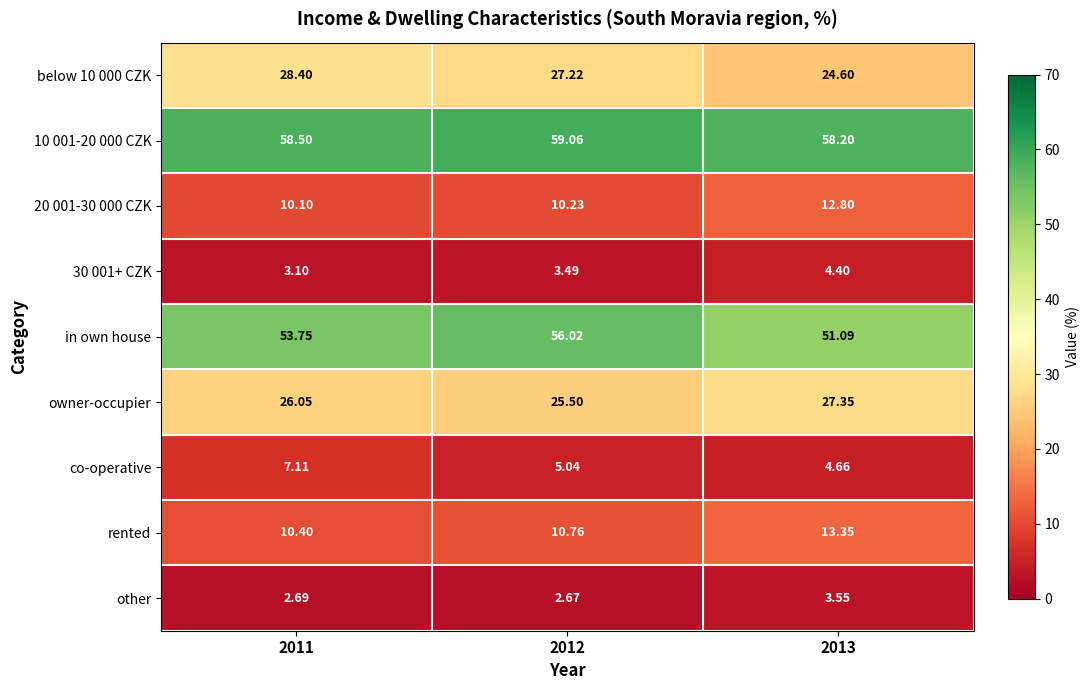

Is the value of owner-occupier at 2012 greater than the value of in own house at 2011?

No